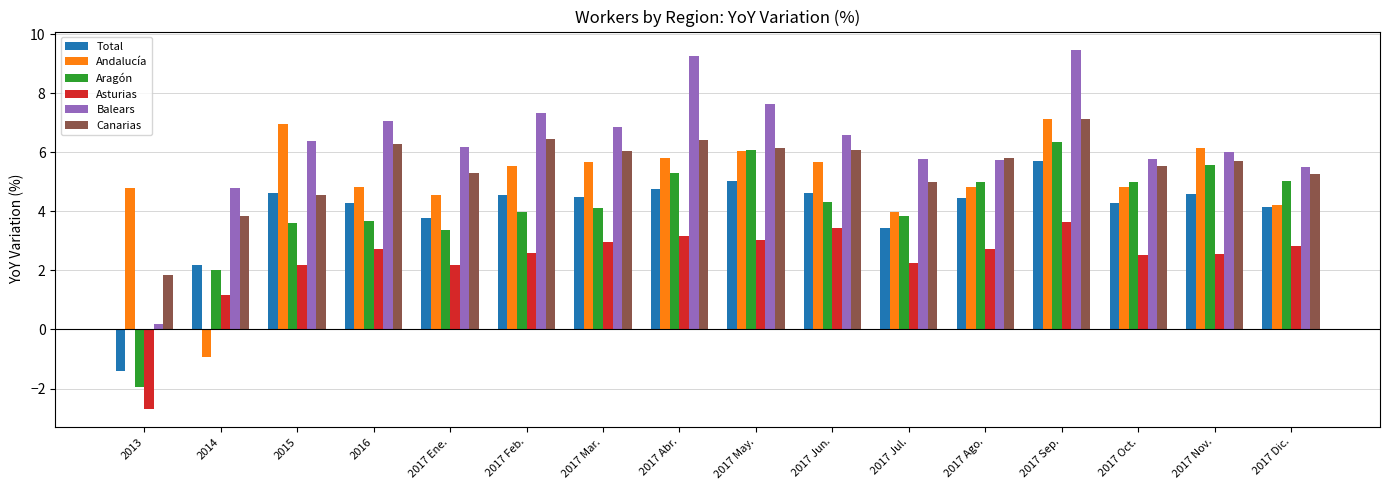

How many categories are shown in the chart?

16